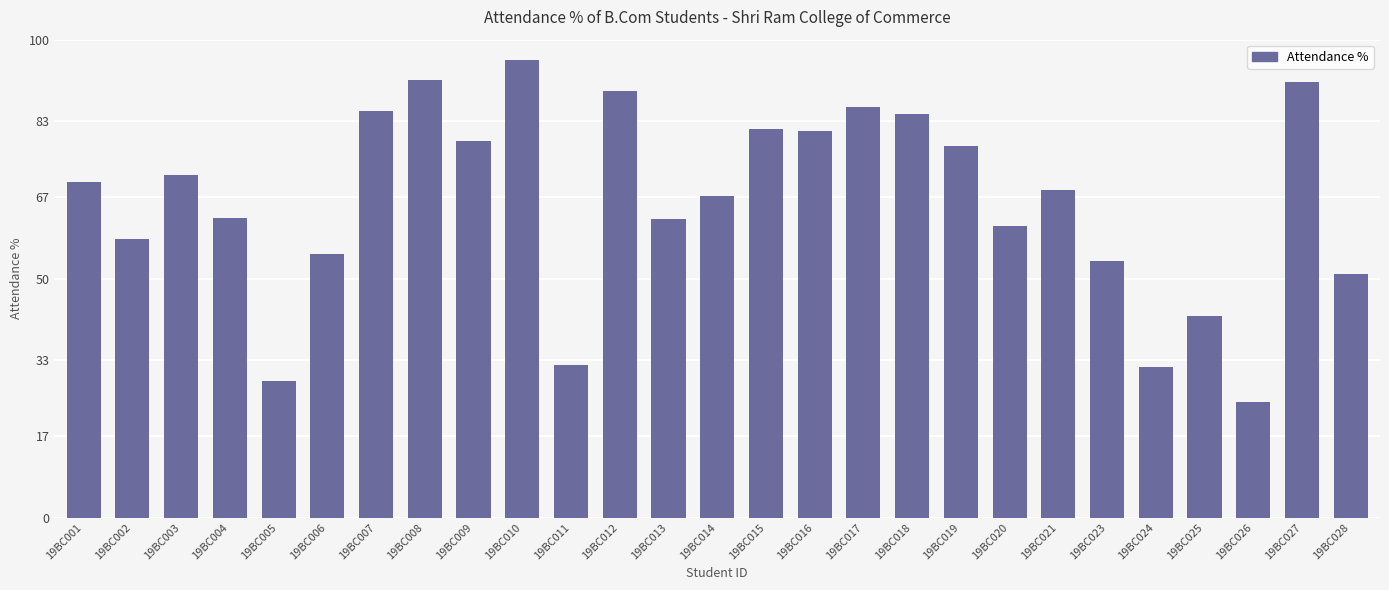

What is the value of the 8th bar from the left?

91.5